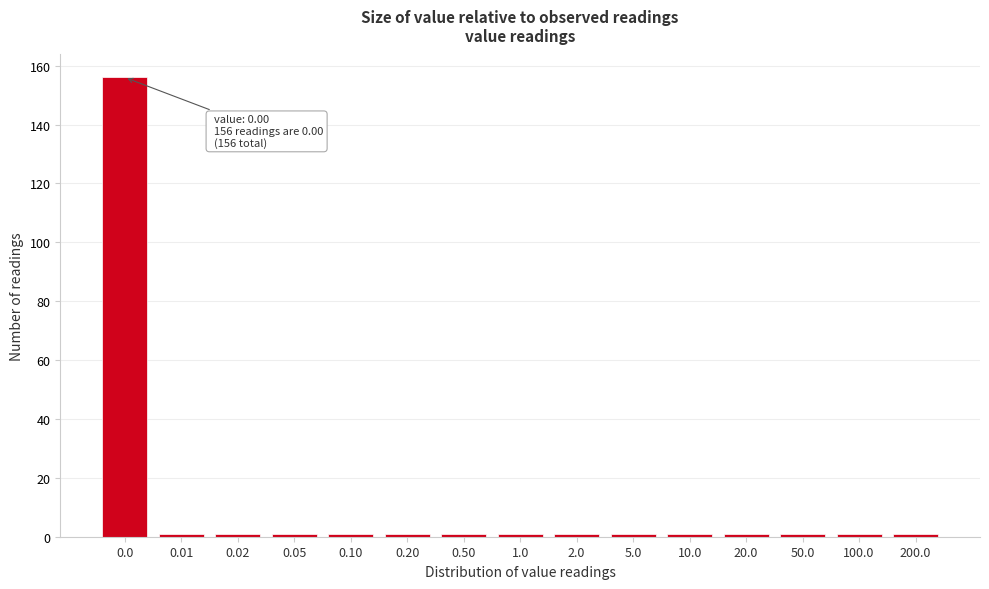

Reading left to right, extract all data points from this chart.

0.0=156	0.01=1	0.02=1	0.05=1	0.10=1	0.20=1	0.50=1	1.0=1	2.0=1	5.0=1	10.0=1	20.0=1	50.0=1	100.0=1	200.0=1